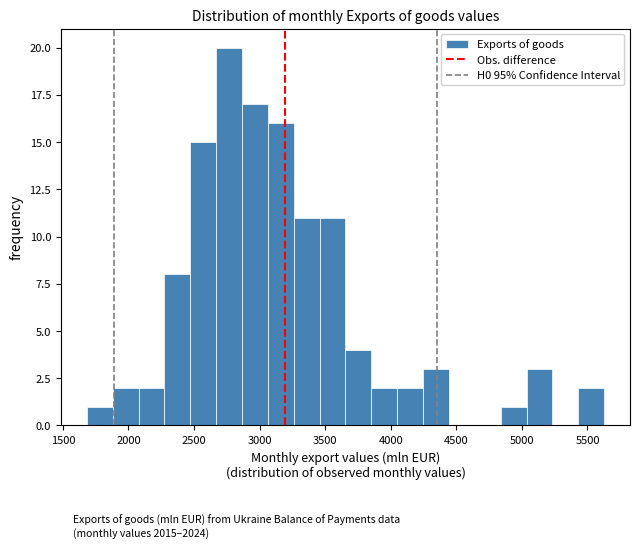

Read against the x-axis, roughly where is the centre of the tallest bar?

2750